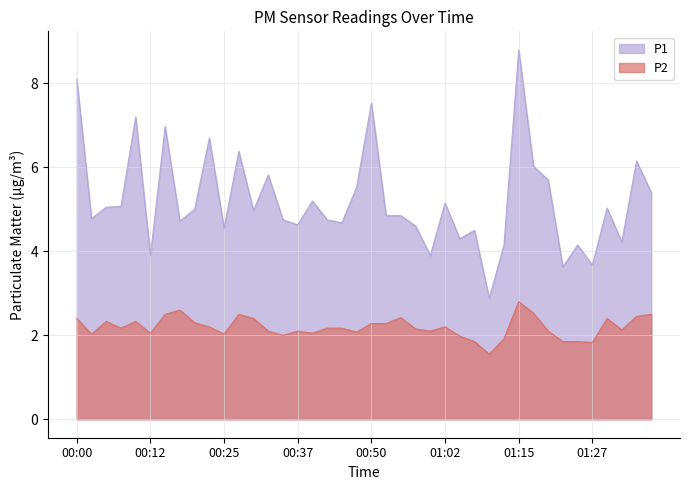

What is the difference between the highest and lowest values at 00:57?

2.4